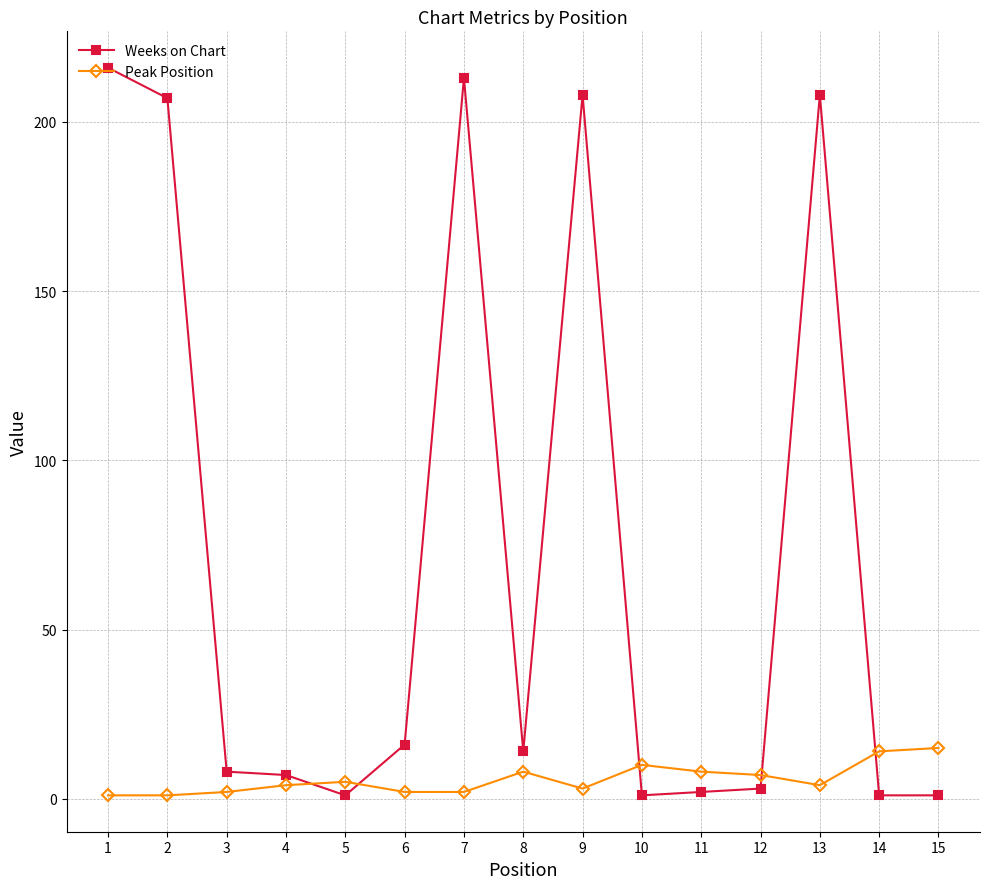

How many values in the Weeks on Chart series are below 8?

7